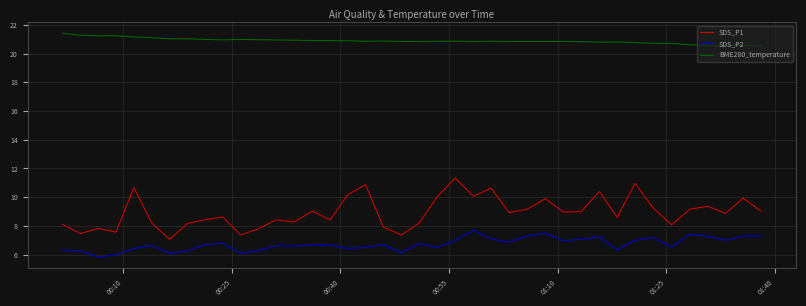

True or false: BME280_temperature and SDS_P1 intersect in this chart.

False